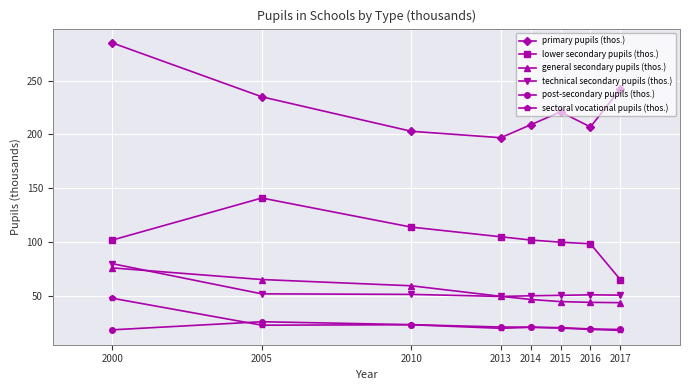

In primary pupils (thos.), how many points are higher than both neighbors (excluding endpoints)?

1